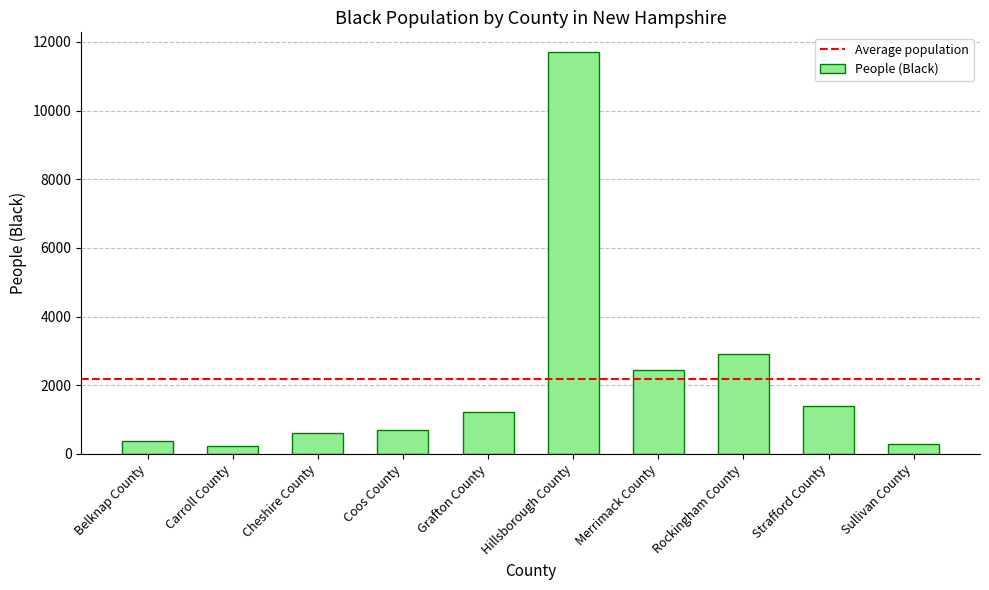

What is the sum of all values?

21834